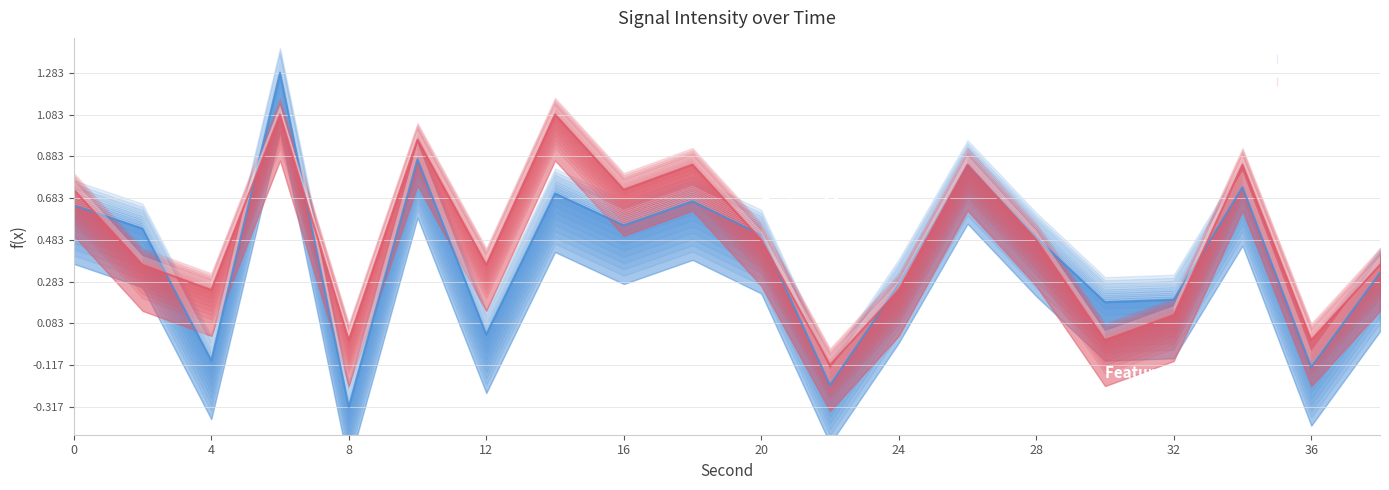

Reading left to right, transcribe all the data shown in this chart.

Intensity (dBm): 0=0.7	2=0.6	4=-0.0	6=1.3	8=-0.3	10=0.9	12=0.1	14=0.8	16=0.6	18=0.7	20=0.6	22=-0.2	24=0.3	26=0.9	28=0.5	30=0.2	32=0.2	34=0.8	36=-0.1	38=0.4
Rolling Mean: 0=0.8	2=0.4	4=0.3	6=1.1	8=0.0	10=1.0	12=0.4	14=1.1	16=0.8	18=0.9	20=0.5	22=-0.1	24=0.3	26=0.9	28=0.5	30=0.0	32=0.2	34=0.9	36=0.0	38=0.4